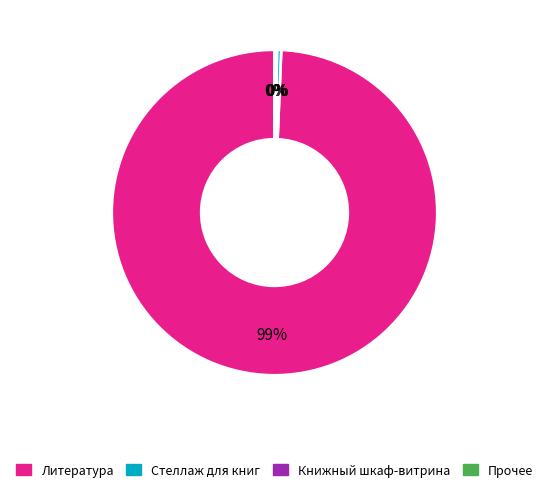

To the nearest percent, what is the average slice percentage?

25%